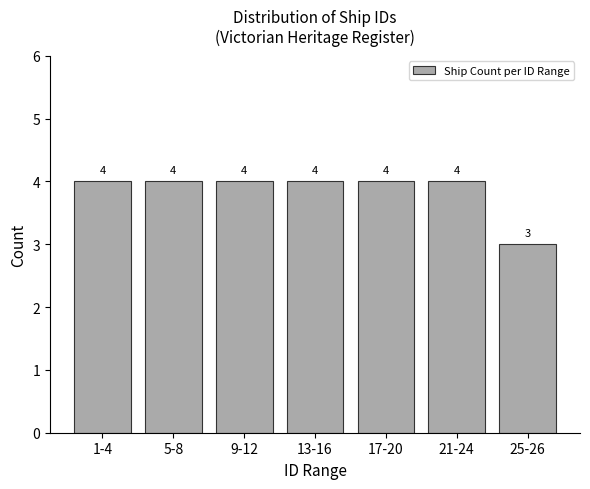

Reading left to right, what are all the values shown in this chart?

4	4	4	4	4	4	3